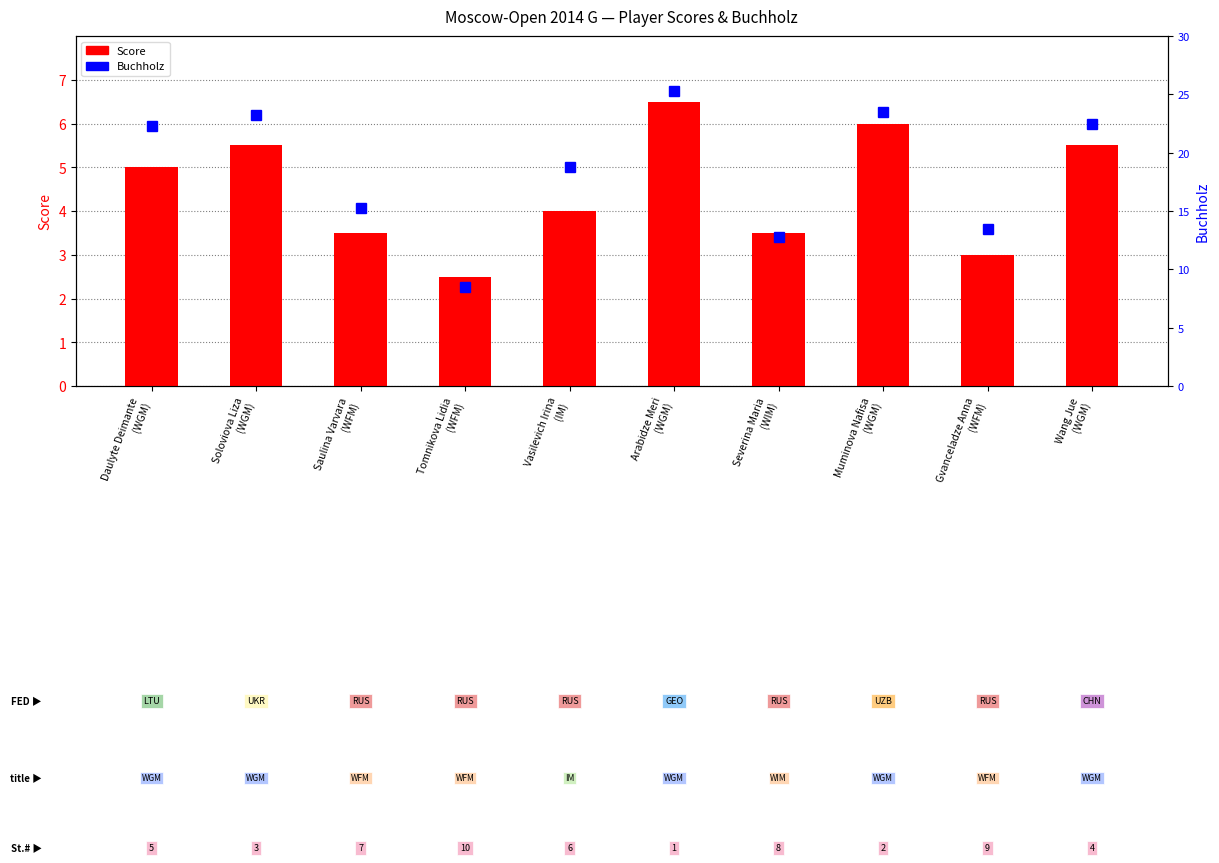

List the series in order of their peak value, lowest first.

Score, Buchholz